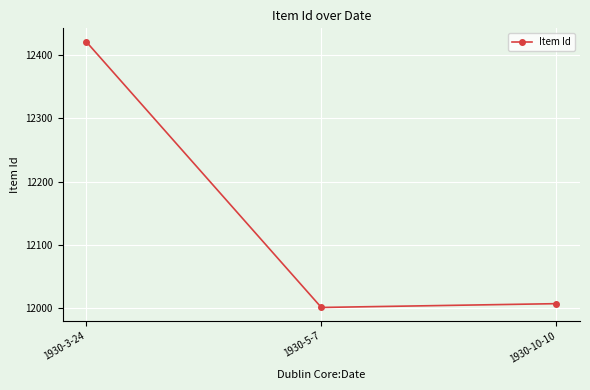

At which label does the data first exceed 12007?

1930-3-24